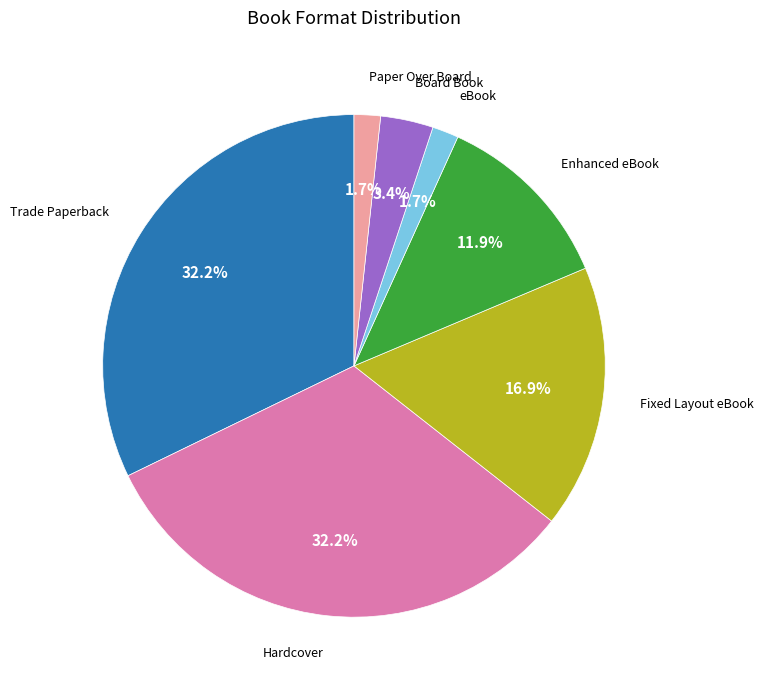

To the nearest percent, what is the average slice percentage?

14%